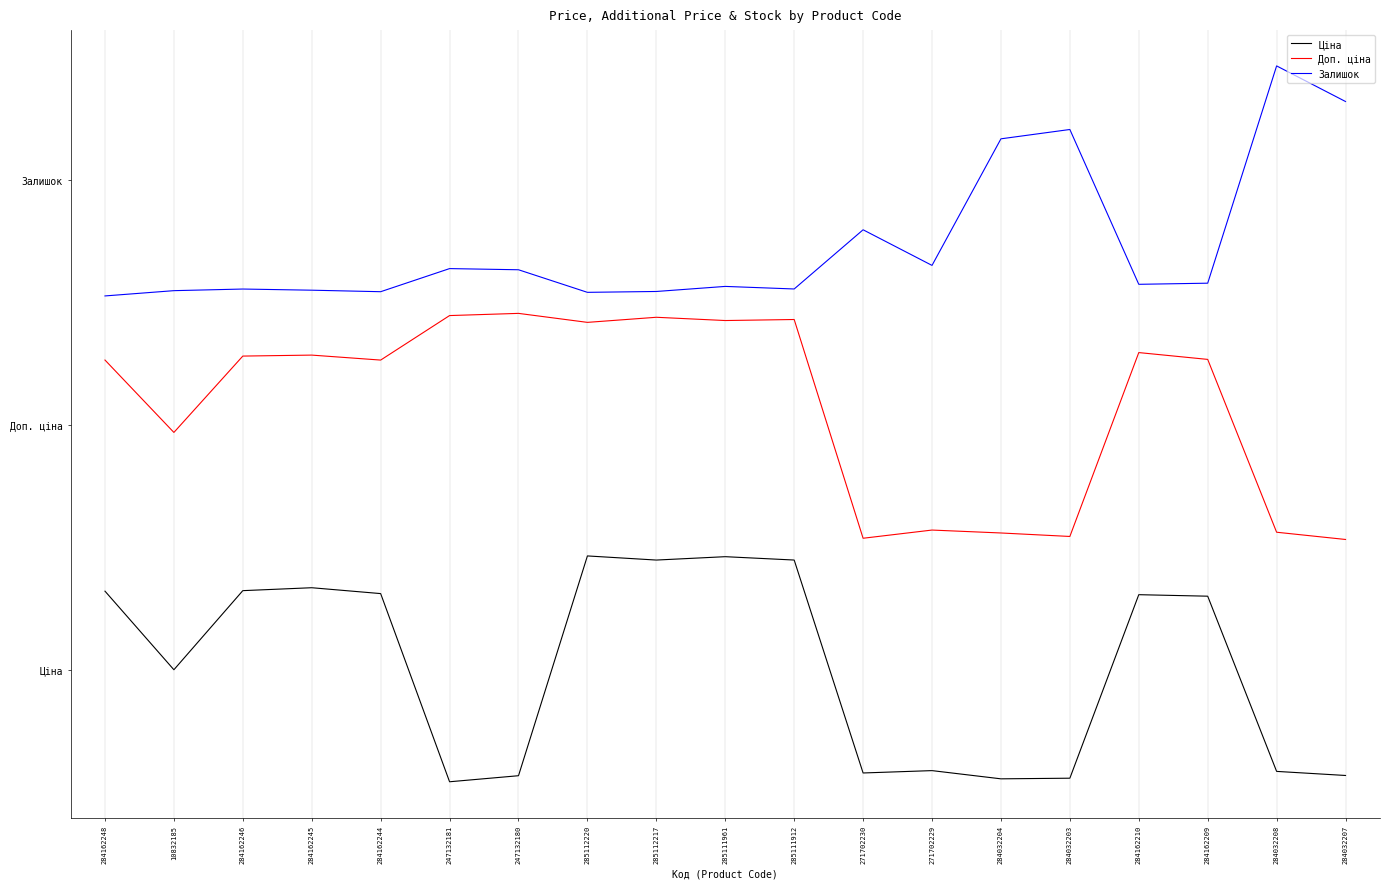

What is the difference between the maximum and second lowest values in the Доп. ціна series?

1.0